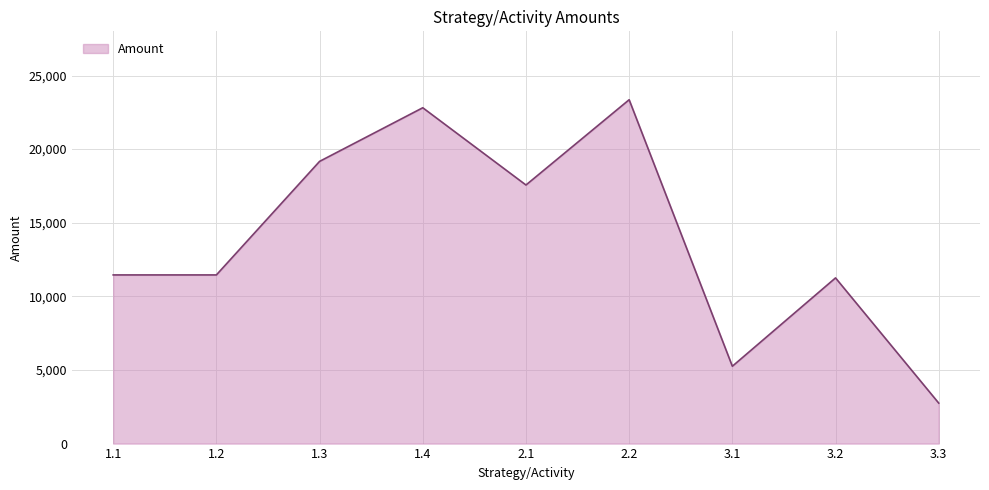

Approximately how many times larger is the value at 1.1 compared to 1.2?

1.0